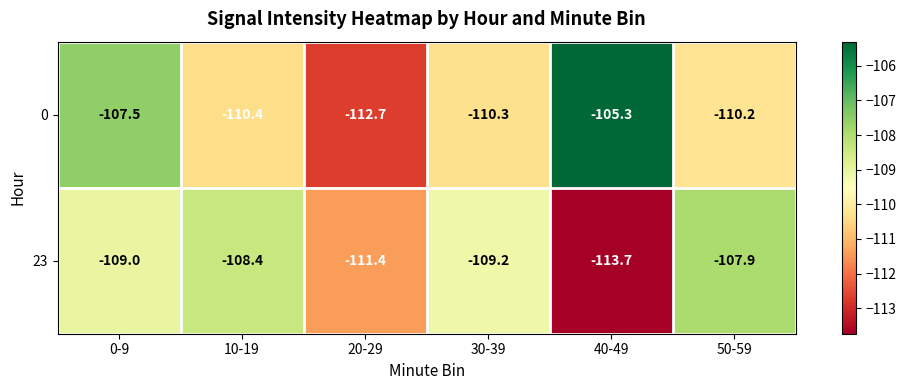

The 23 series shows -28.1 at 30-39. True or false?

False